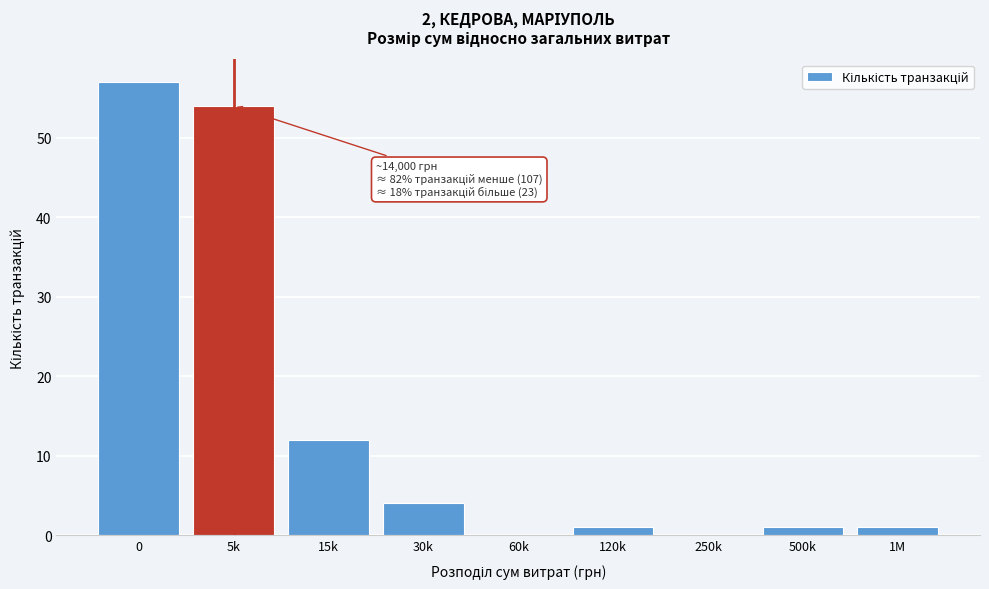

Reading left to right, transcribe all the data shown in this chart.

0=57	5k=54	15k=12	30k=4	60k=0	120k=1	250k=0	500k=1	1M=1